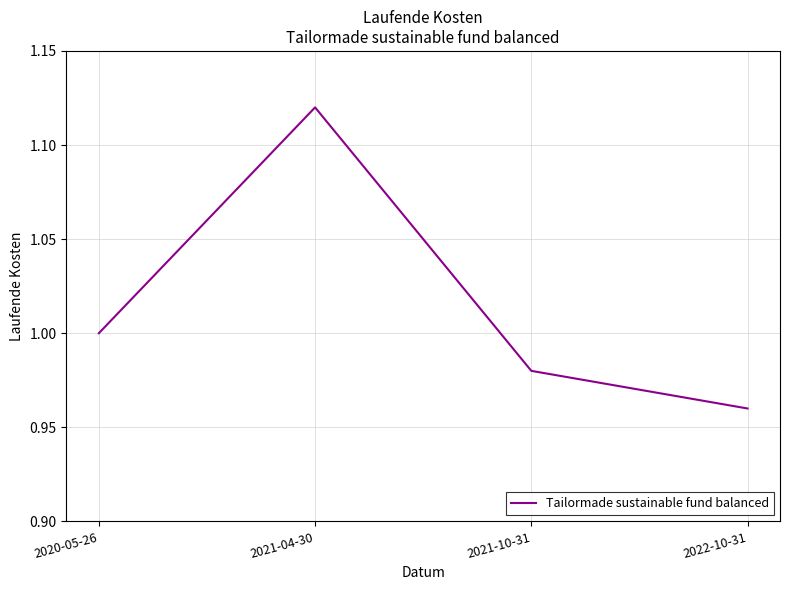

The value at 2020-05-26 is 1.0. True or false?

True